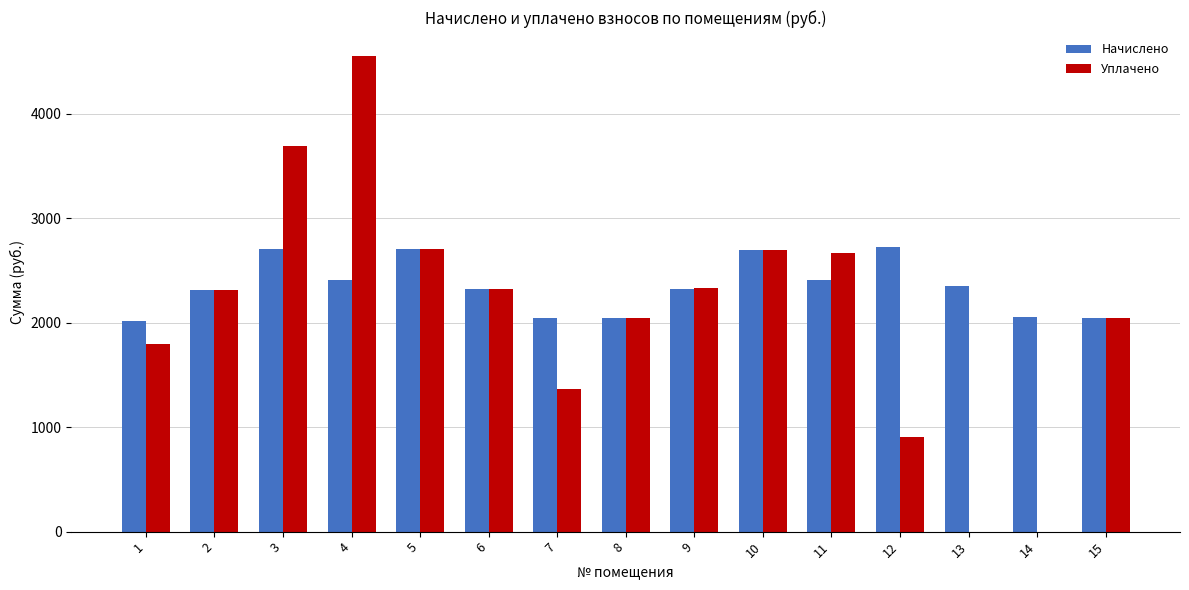

The value of Начислено at 6 is 2318.9. True or false?

True